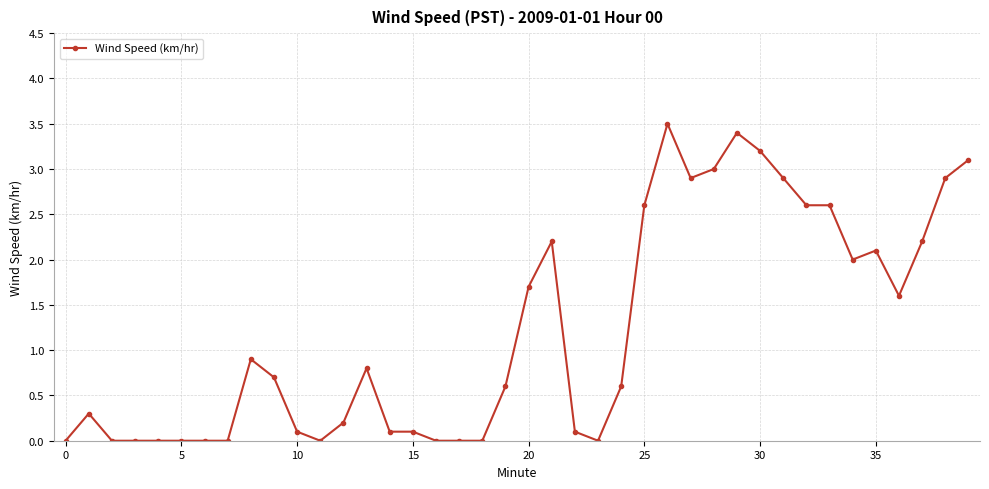

What is the maximum value shown in the chart?

3.5